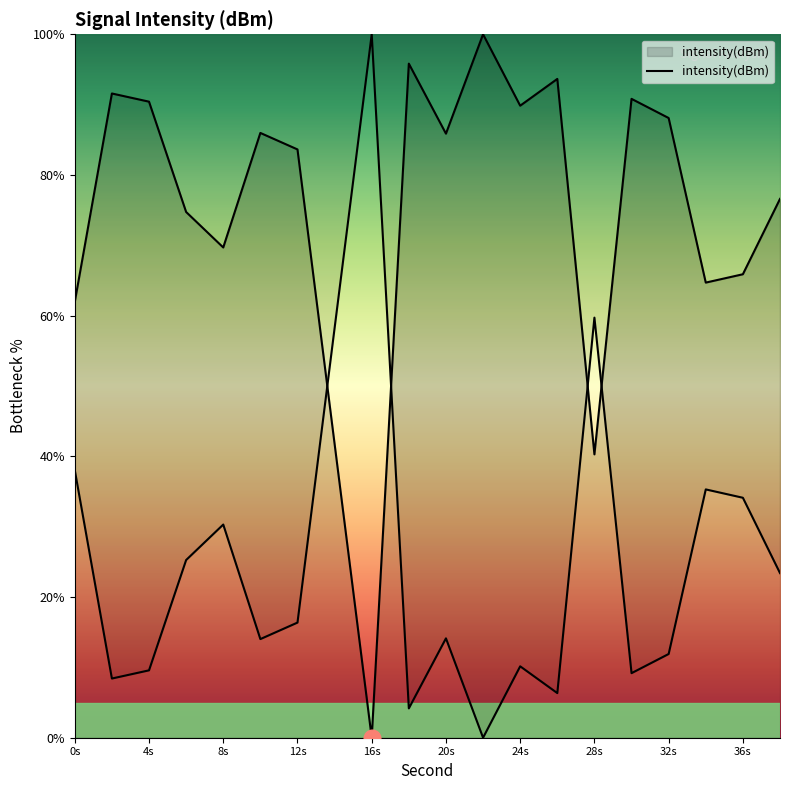

What is the change in value from 20s to 36s?

-20.0